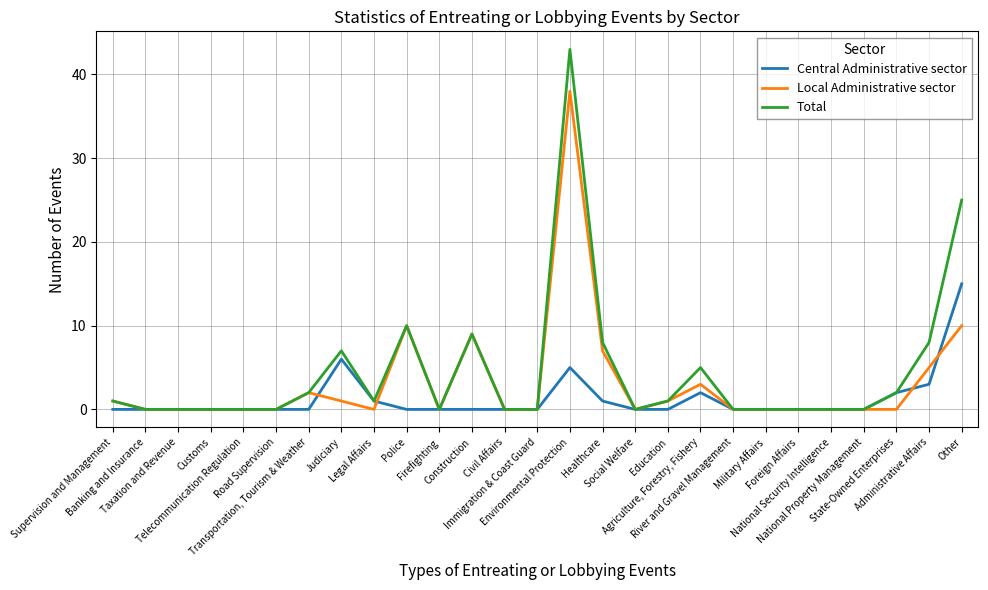

What is the highest value of the Central Administrative sector series?

15